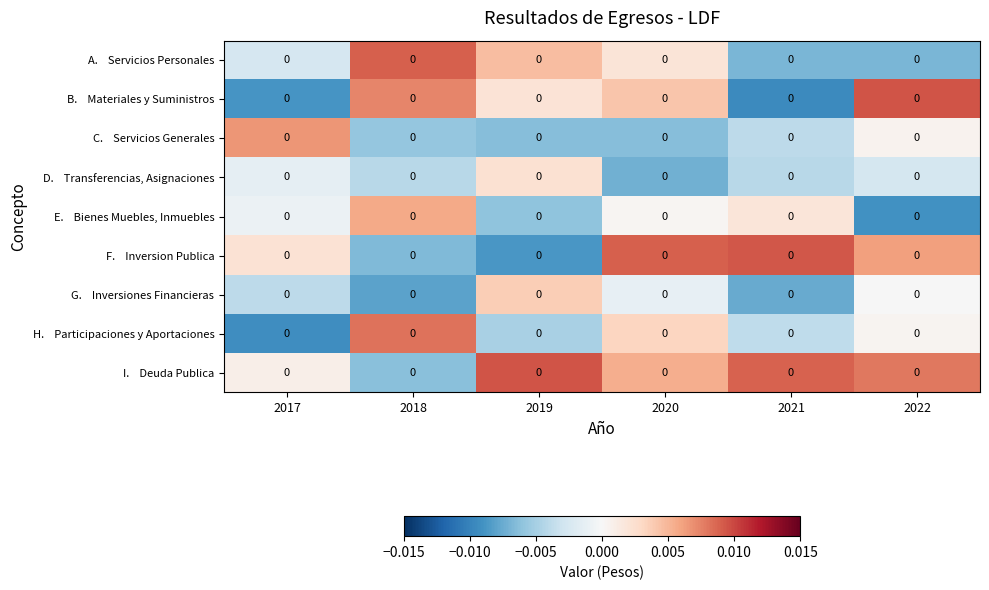

At which category does the chart reach its peak across all series?

2022